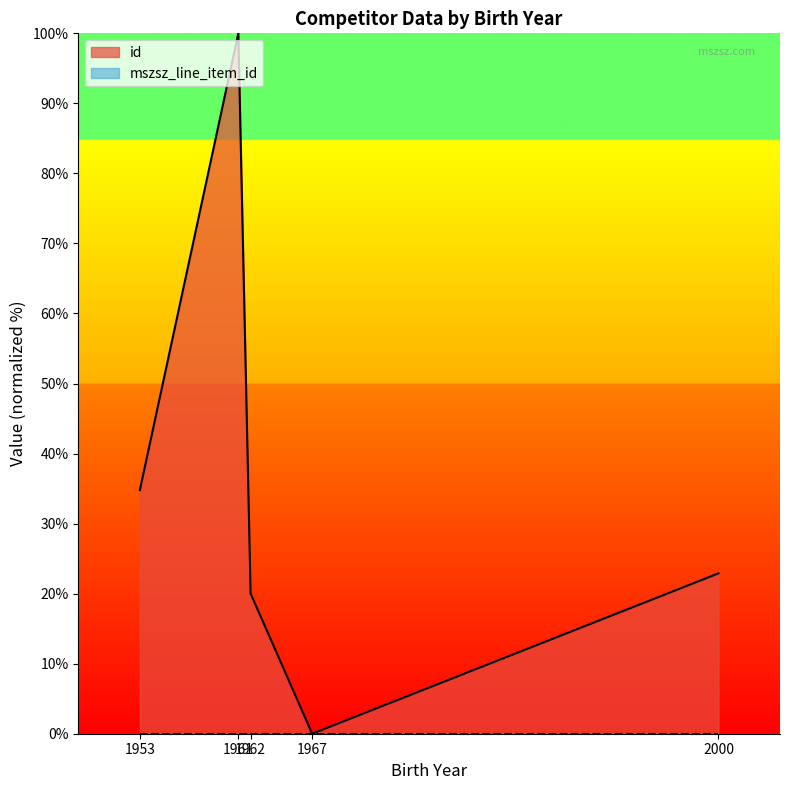

Reading left to right, transcribe all the data shown in this chart.

1953=34.8	1961=100.0	1962=20.0	1967=0.0	2000=22.9